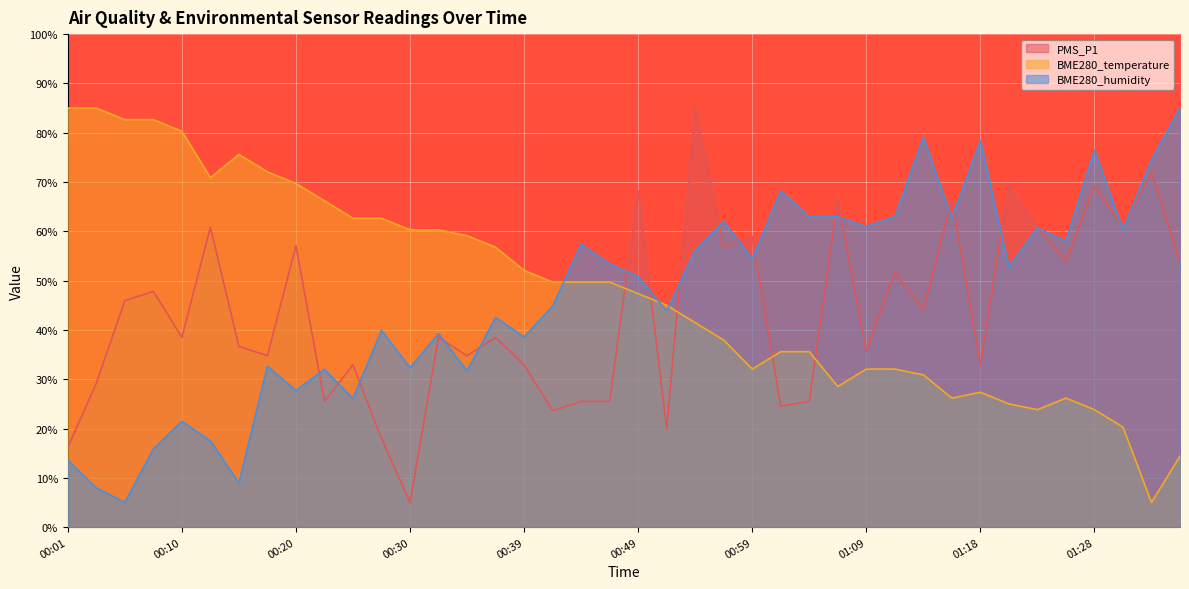

What is the value of the BME280_temperature point at the 29th from the left?

32.1